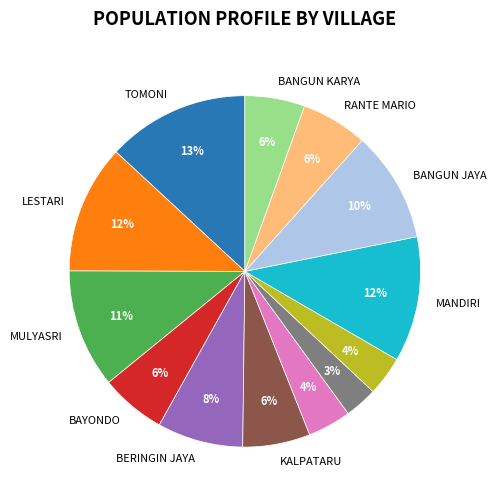

Is there a majority slice in this chart?

No